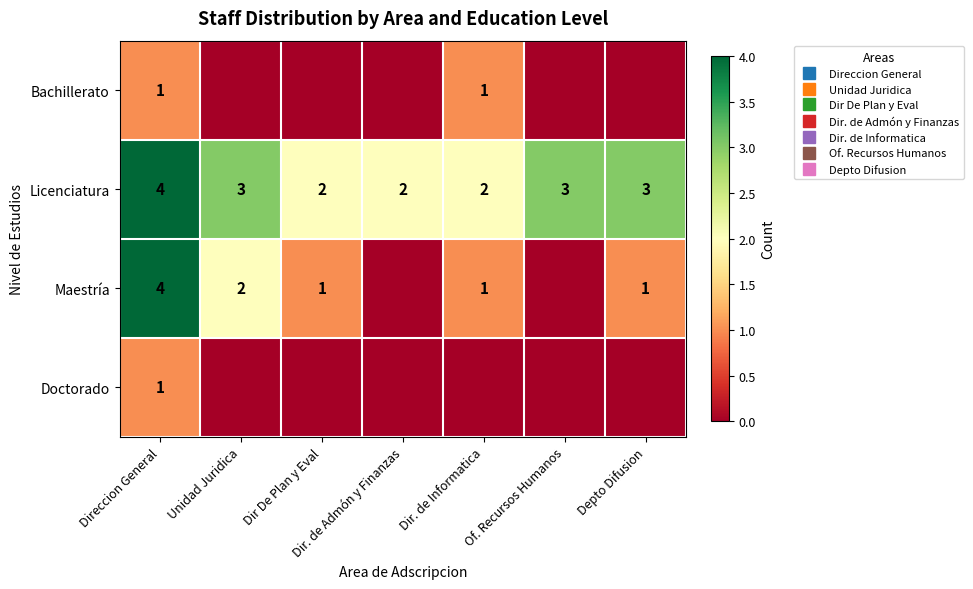

What is the sum of the Bachillerato values at Depto Difusion and Dir. de Informatica?

1